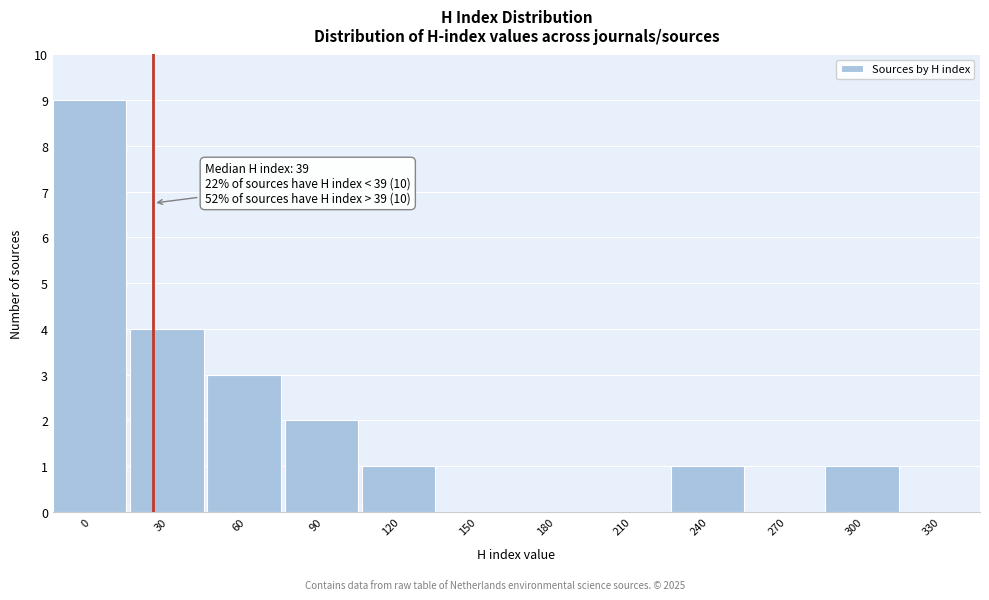

Reading right to left, extract all data points from this chart.

330=0	300=1	270=0	240=1	210=0	180=0	150=0	120=1	90=2	60=3	30=4	0=9